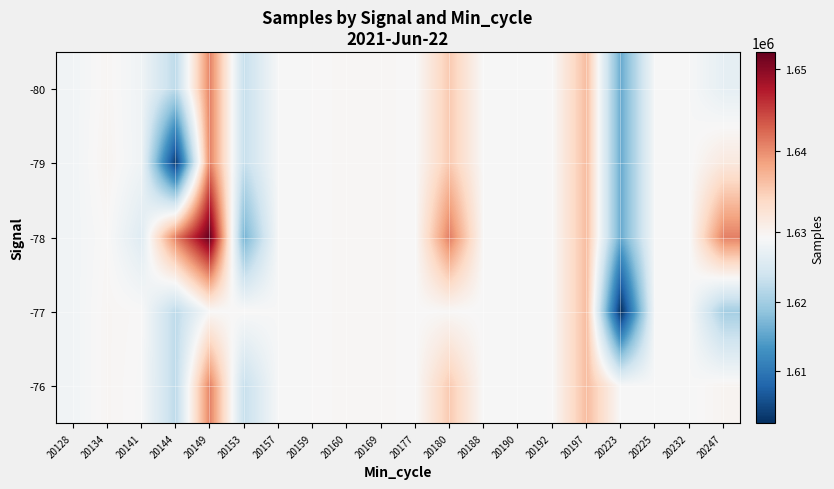

Rank the series by their average value, from lowest to highest.

-77, -79, -80, -76, -78